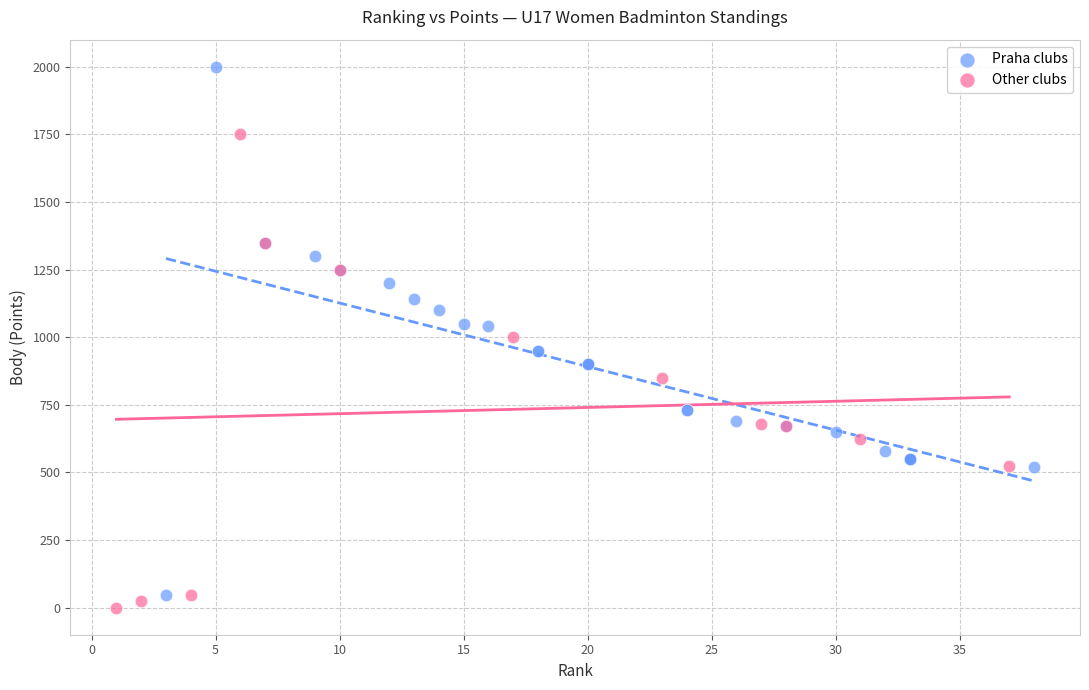

Which series reaches the maximum Y coordinate?

Praha clubs